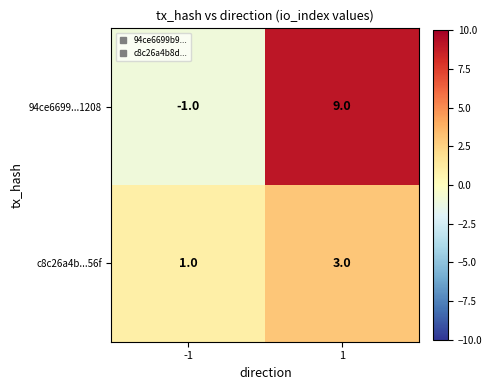

At which category is the sum across all series the highest?

1